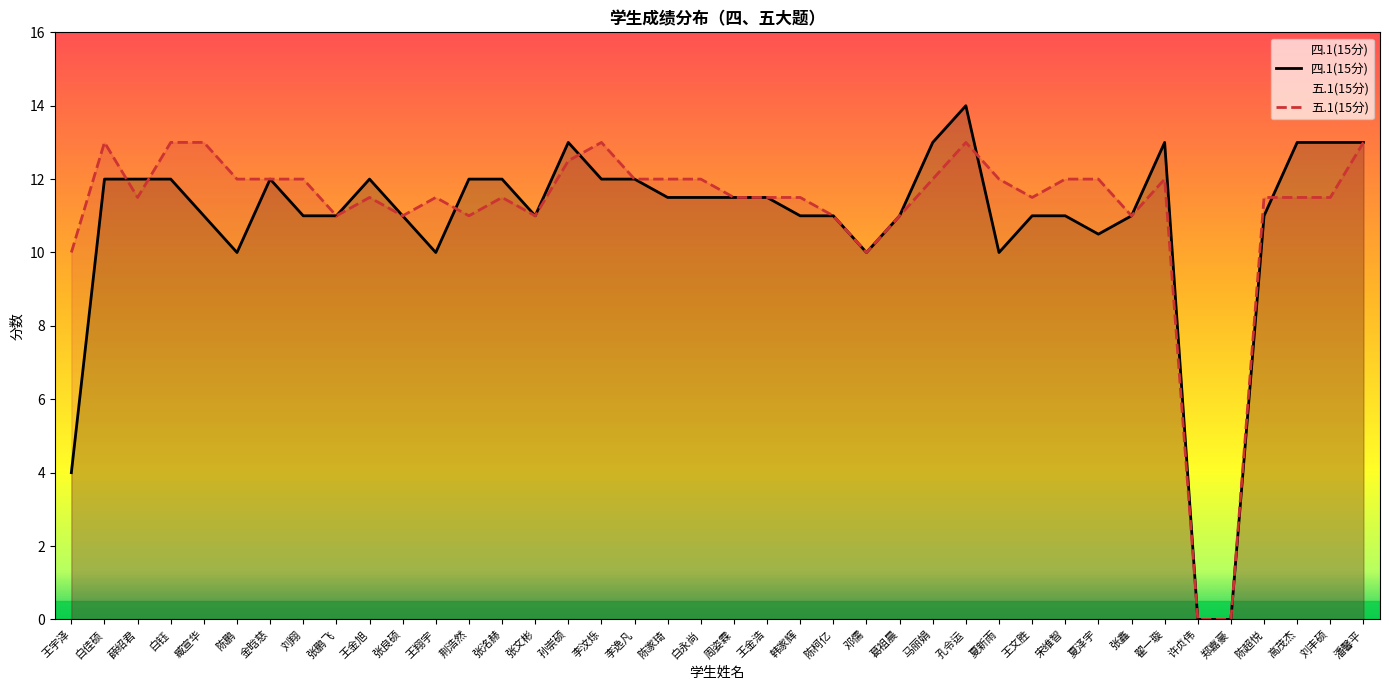

Does the chart display data point markers on the line(s)?

No